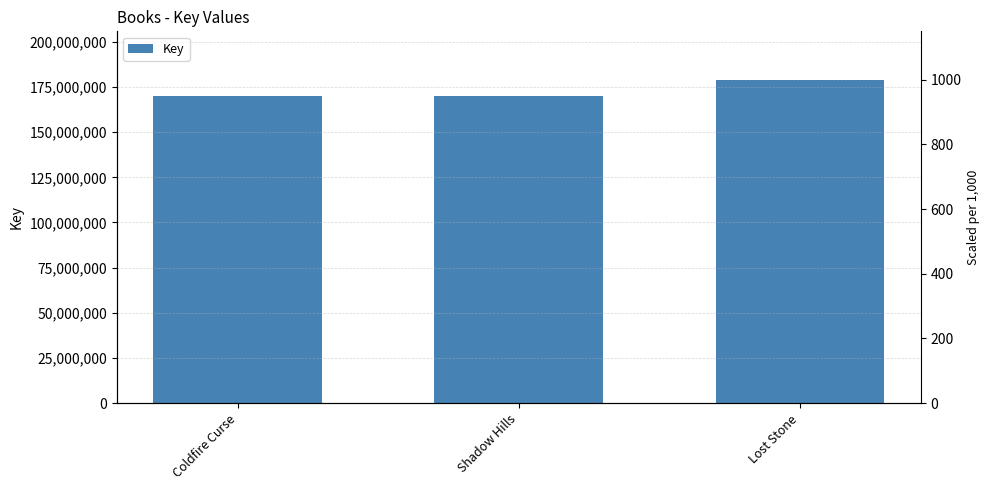

How many data points does each series have?

3